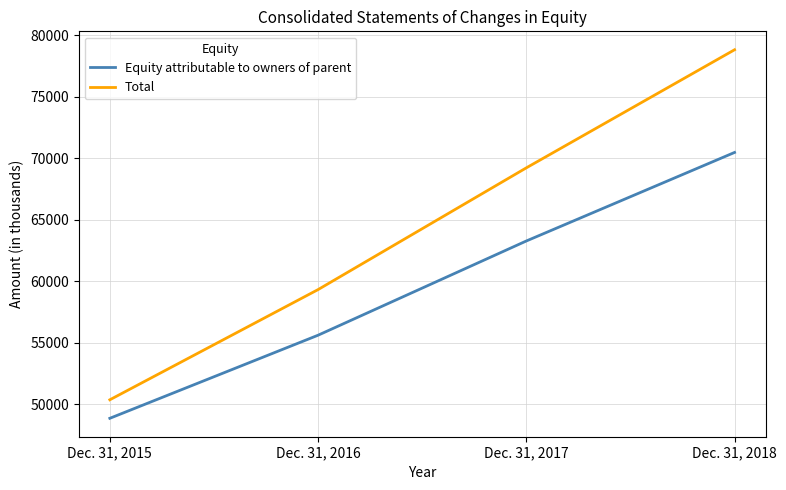

True or false: Equity attributable to owners of parent and Total intersect in this chart.

False